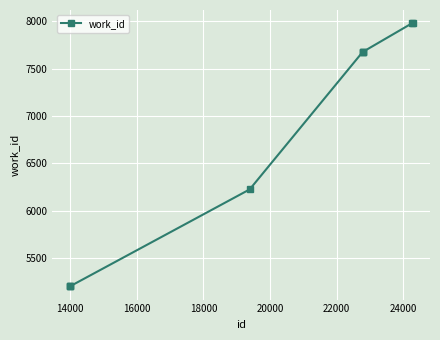

What is the maximum value shown in the chart?

7982